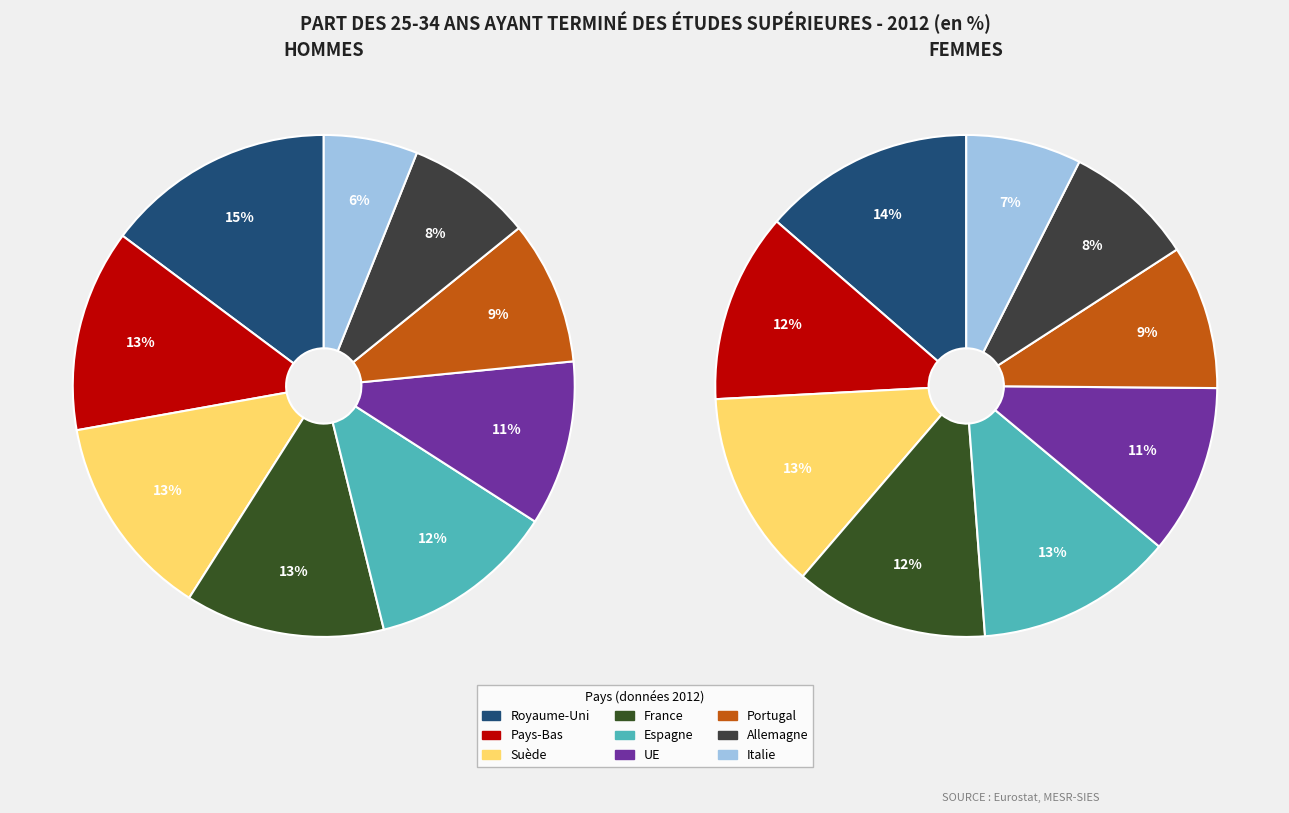

To the nearest percent, what portion does Pays-Bas represent?

13%